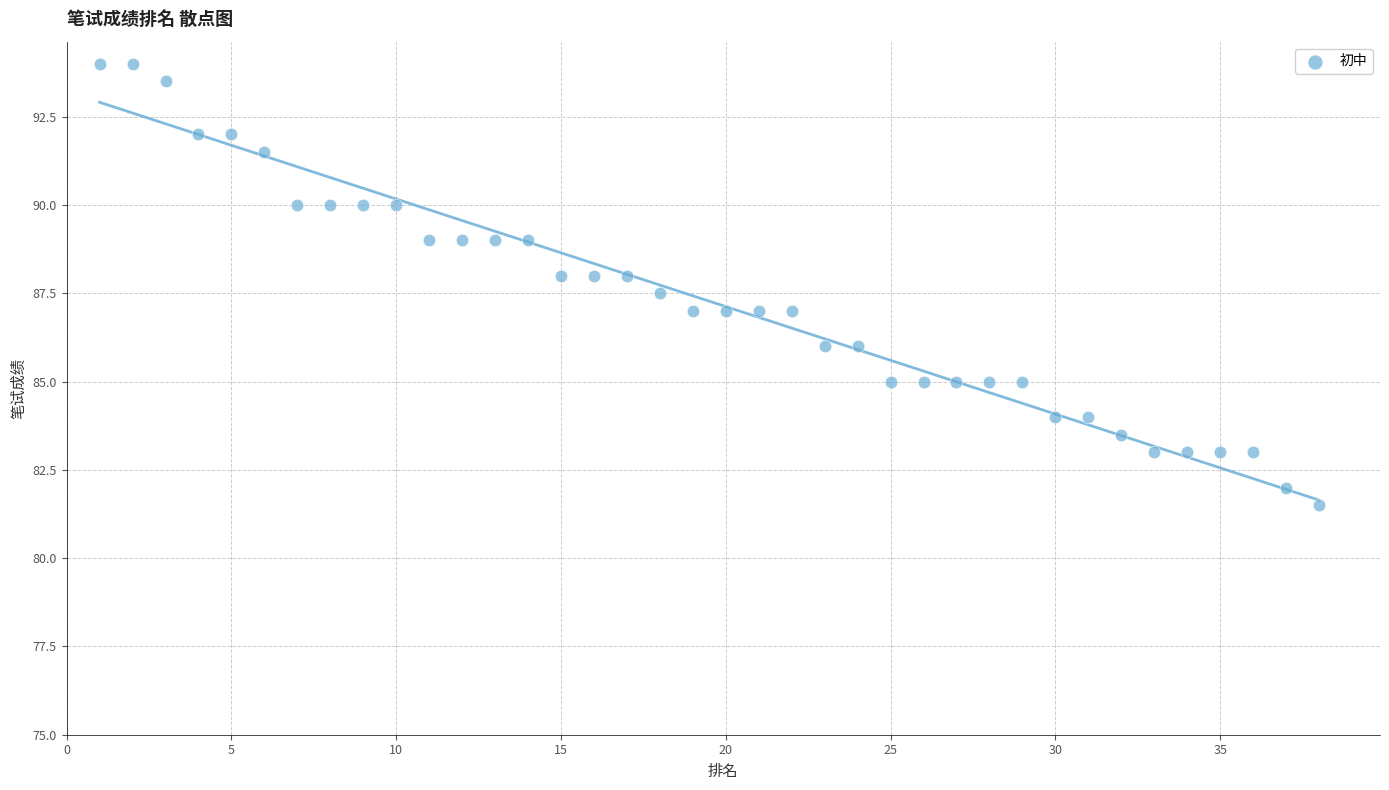

What is the range of Y values (max minus min)?

12.5